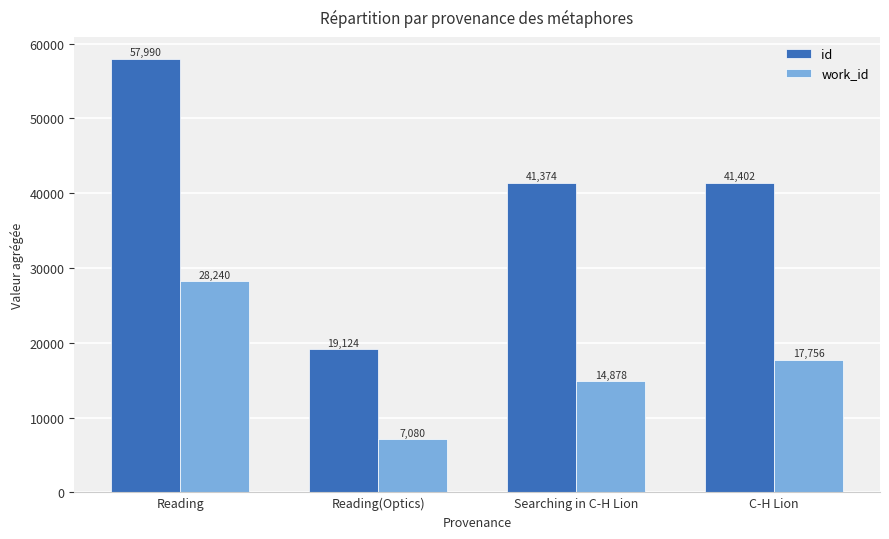

Reading right to left, list all the values displayed in this chart.

id: C-H Lion=41402	Searching in C-H Lion=41374	Reading(Optics)=19124	Reading=57990
work_id: C-H Lion=17756	Searching in C-H Lion=14878	Reading(Optics)=7080	Reading=28240